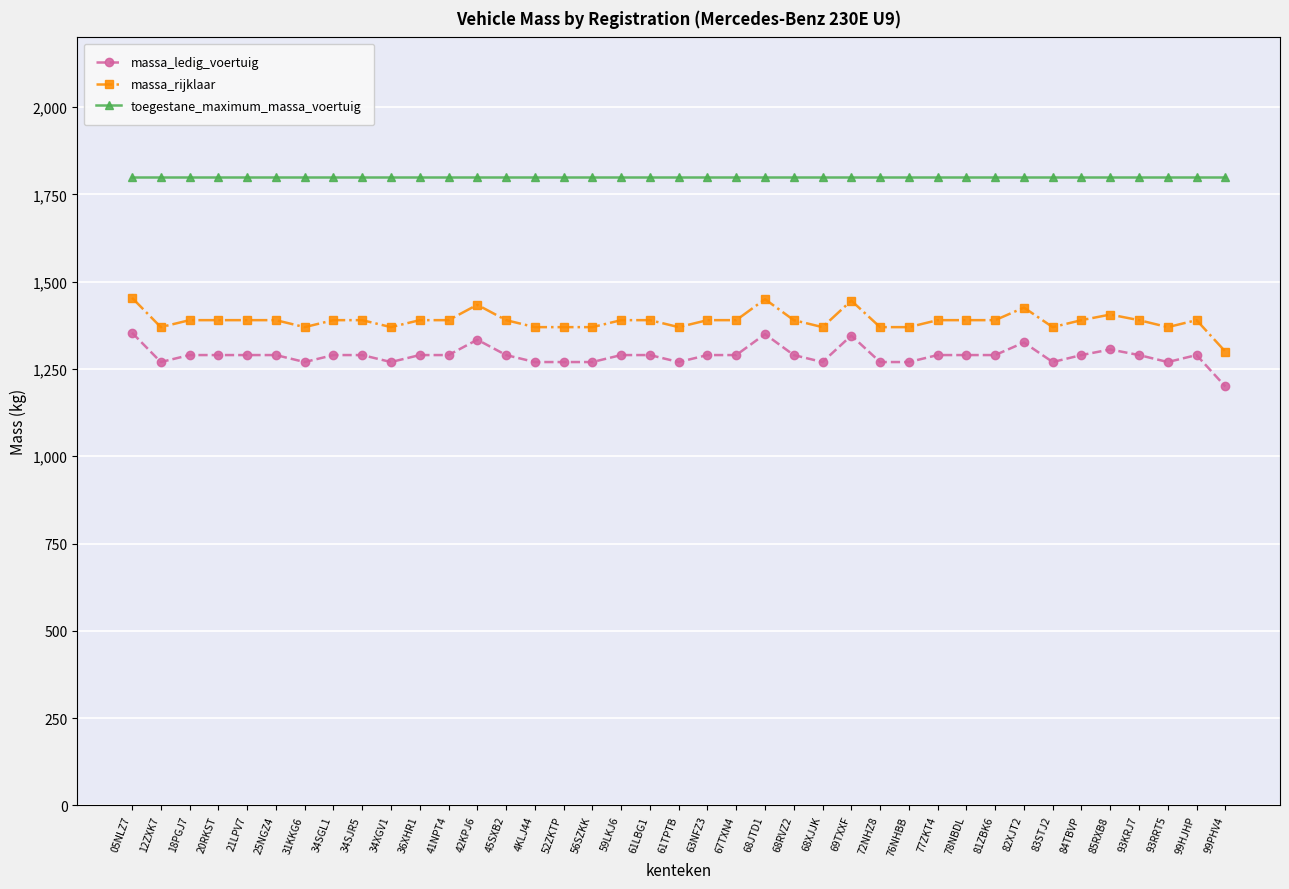

At which label does massa_rijklaar first exceed 1390?

05NLZ7